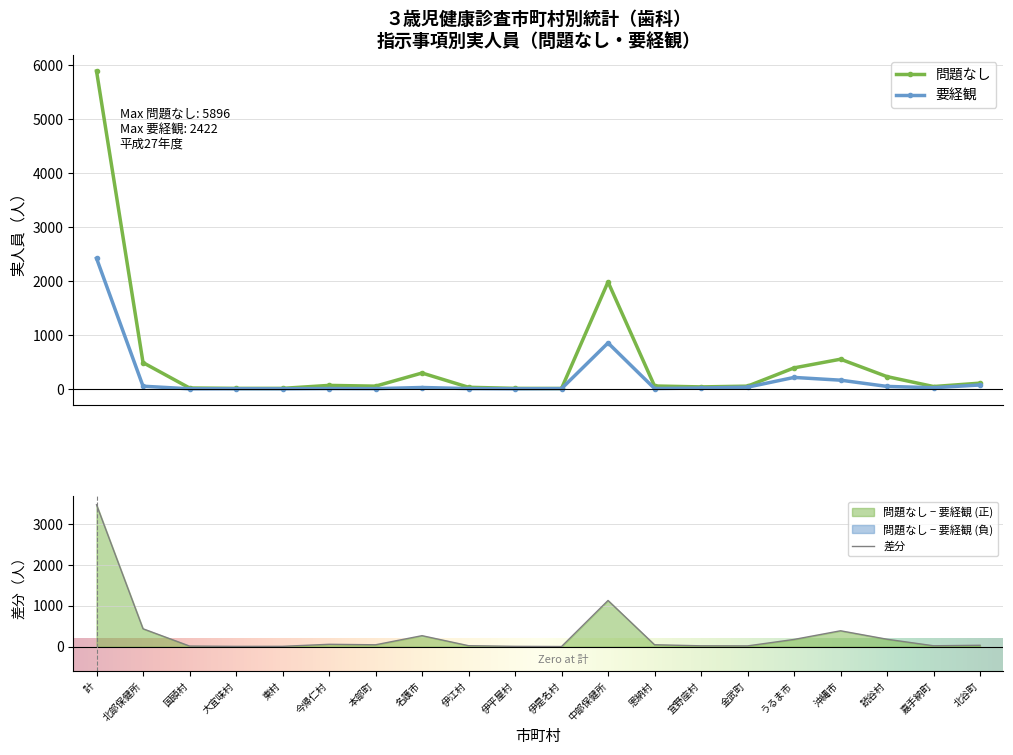

Is it true that 問題なし equals 94 at 名護市?

False